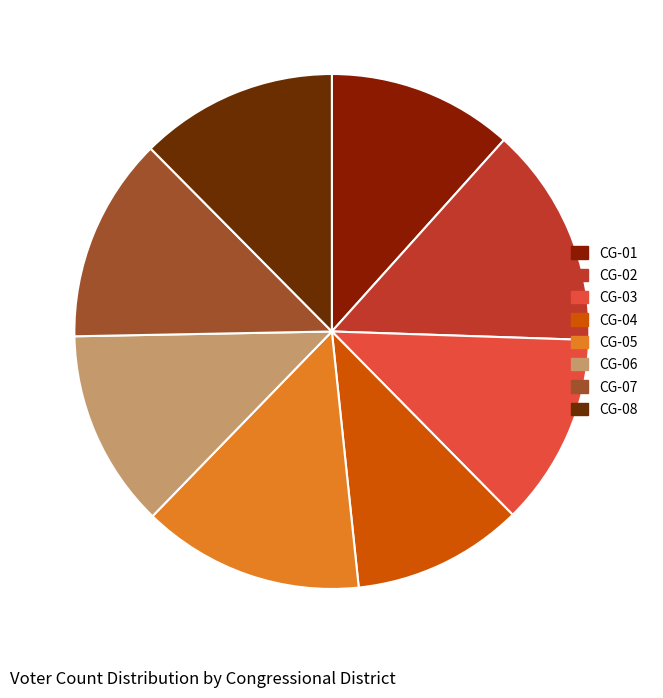

Does any single category account for the majority?

No